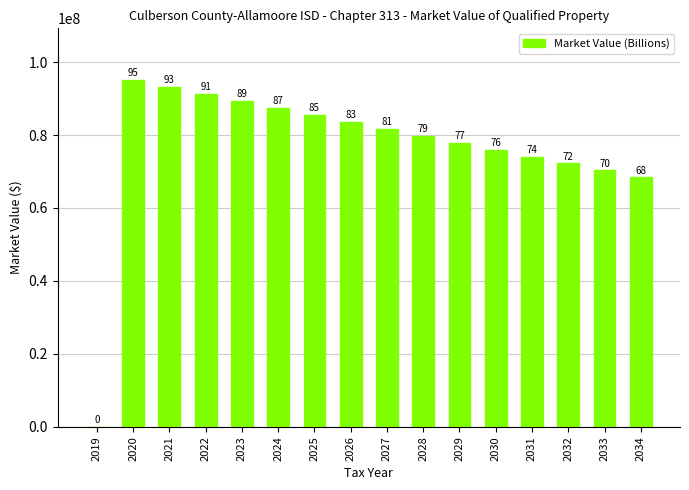

True or false: the data shows 95374671 at 2032.

False